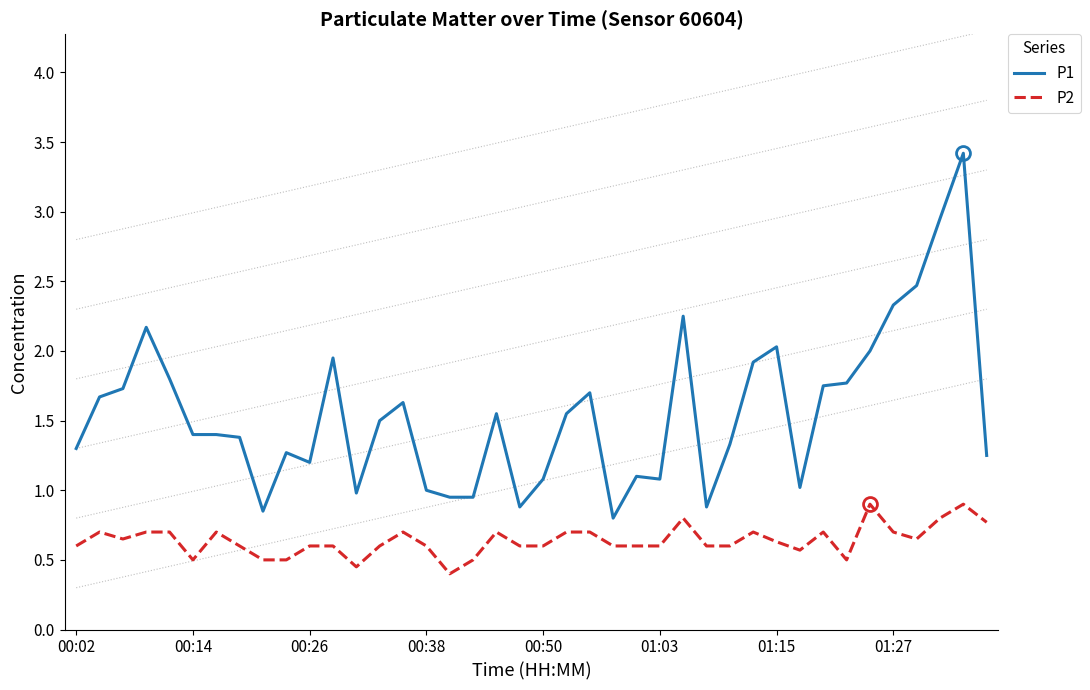

Which series has the largest total across all categories?

P1